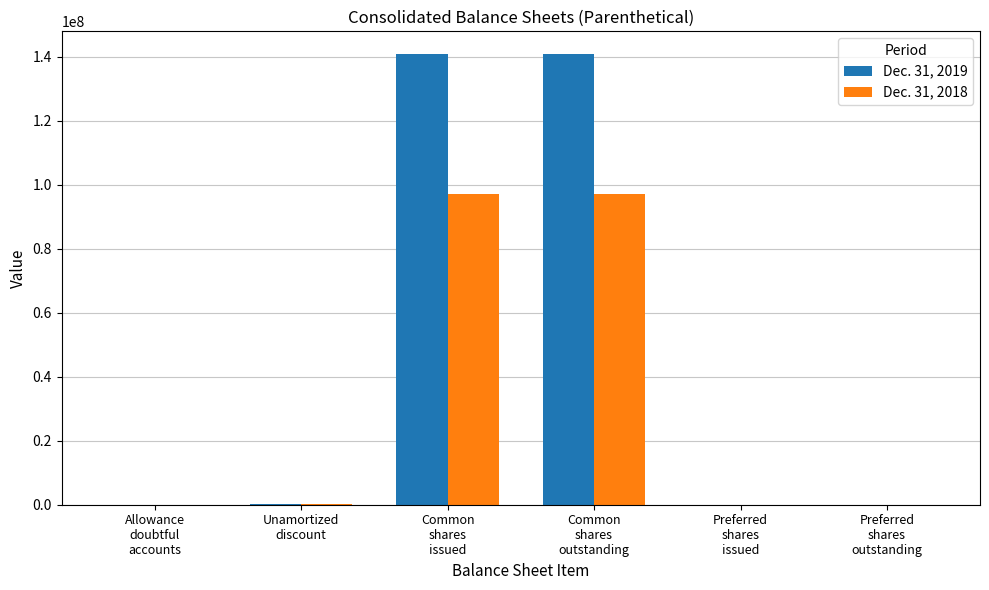

What is the greatest value displayed?

140976183